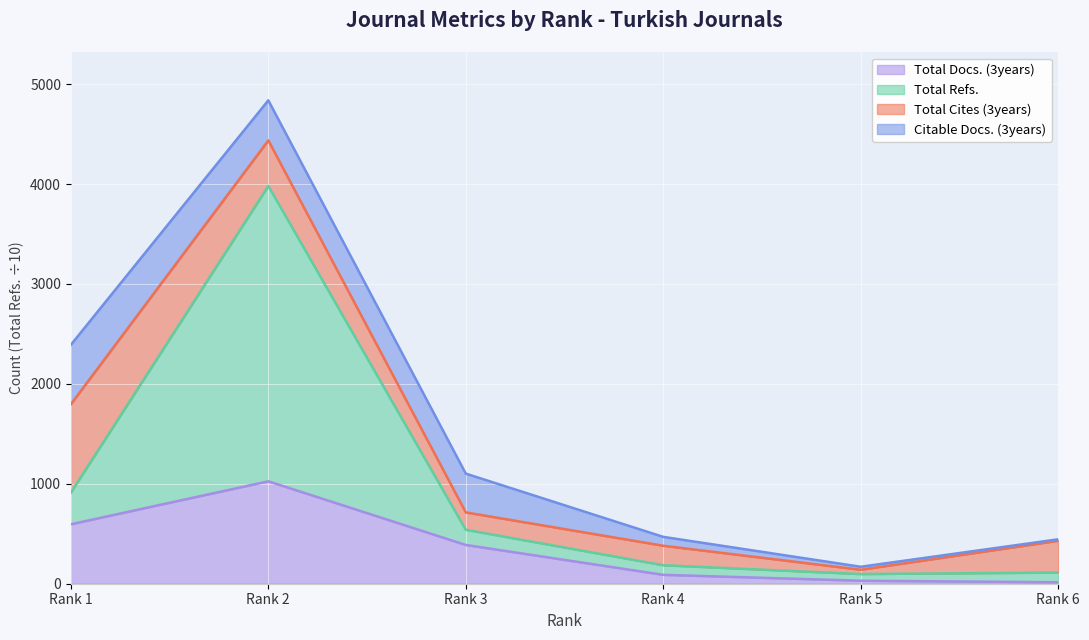

What is the sum of the Total Docs. (3years) values at Rank 1 and Rank 5?

625.0